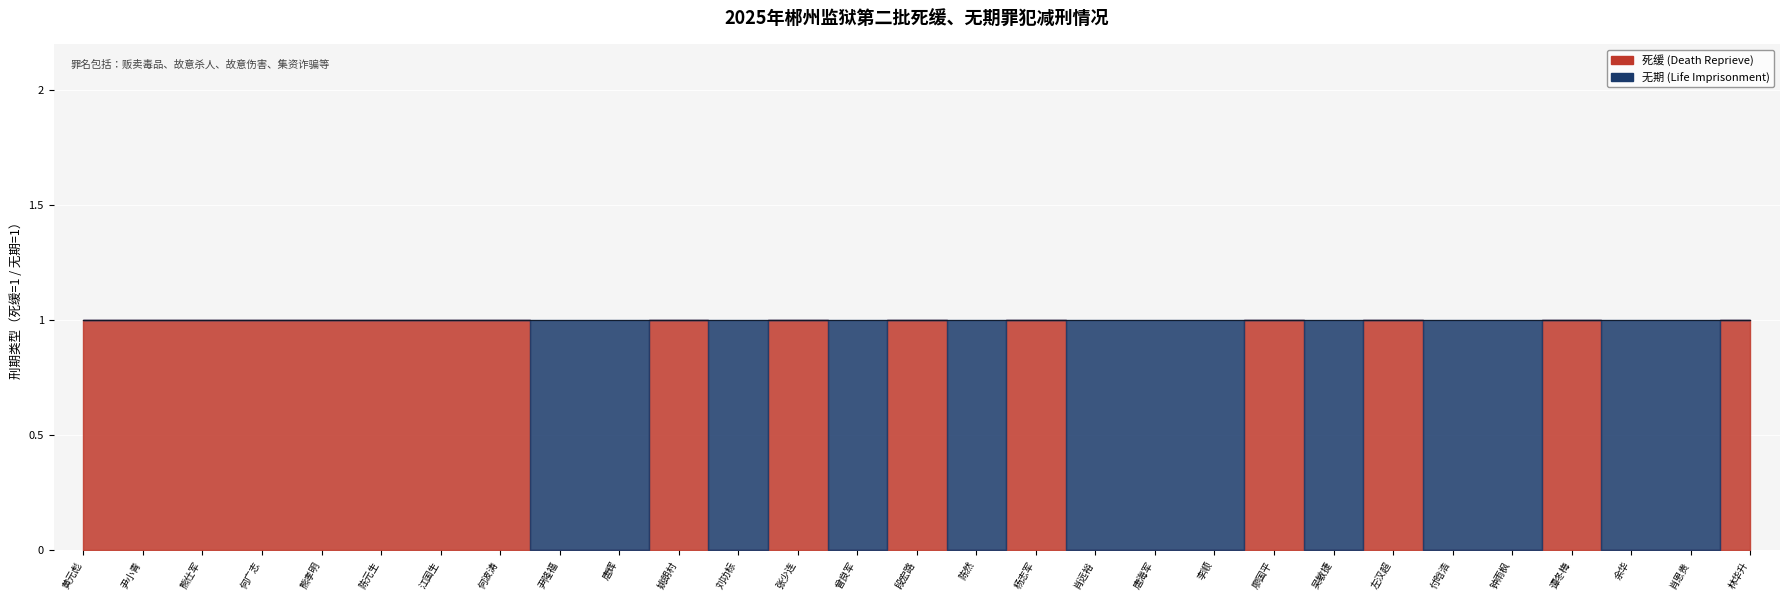

Which label corresponds to the largest value in the chart?

黄元彪